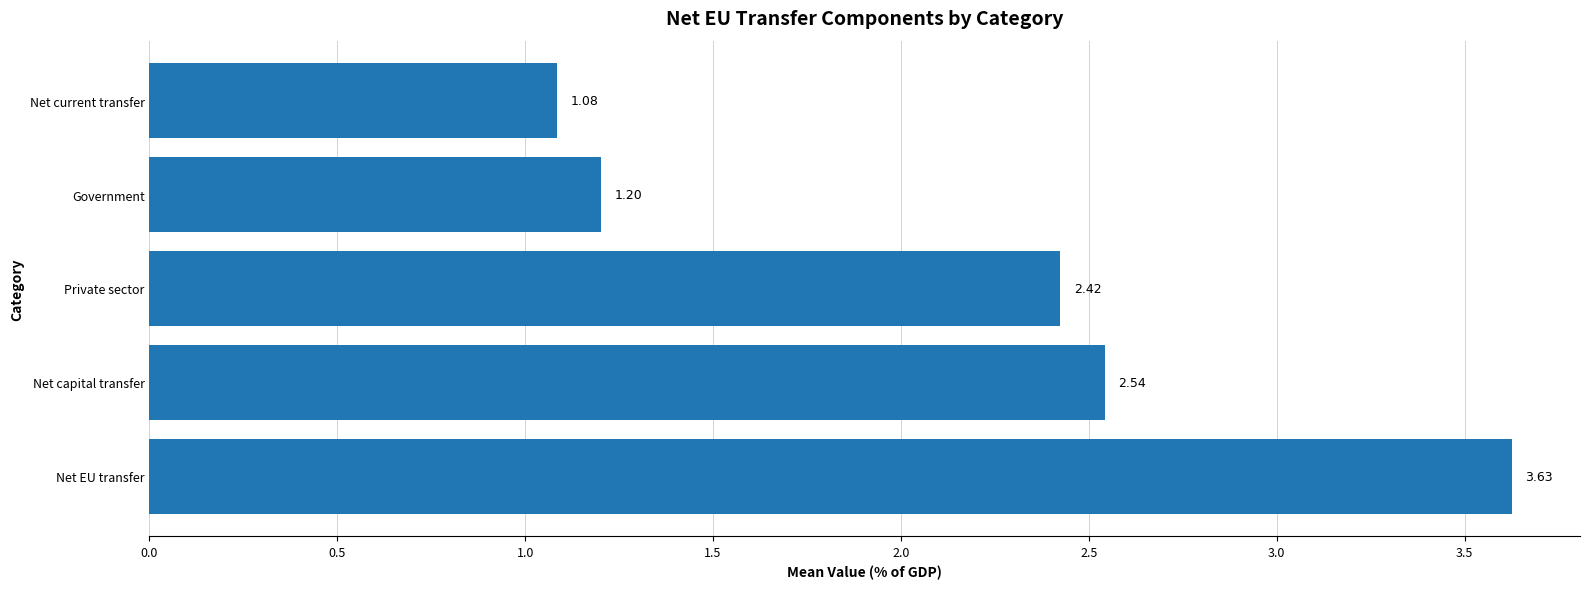

What is the sum of all values?

10.9